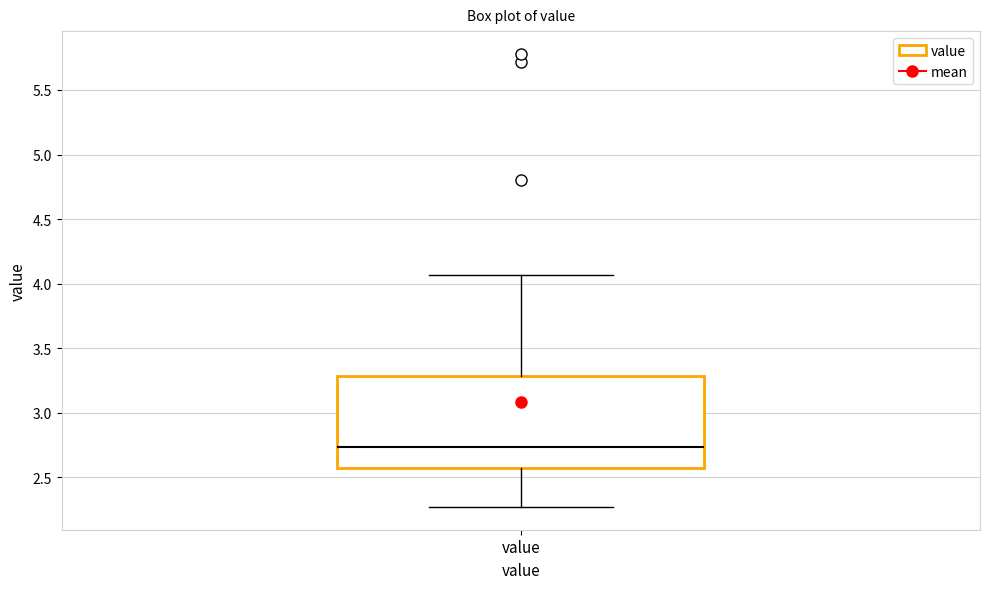

Where does the median line of the box for value sit on the y-axis? The values are not printed on the chart, so give them approximately, as read against the axis.

2.75